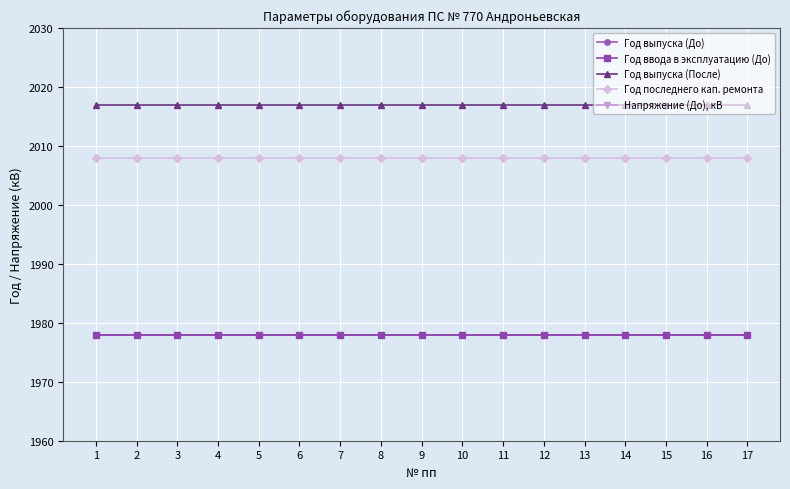

True or false: Напряжение (До), кВ and Год выпуска (До) cross at least once.

False